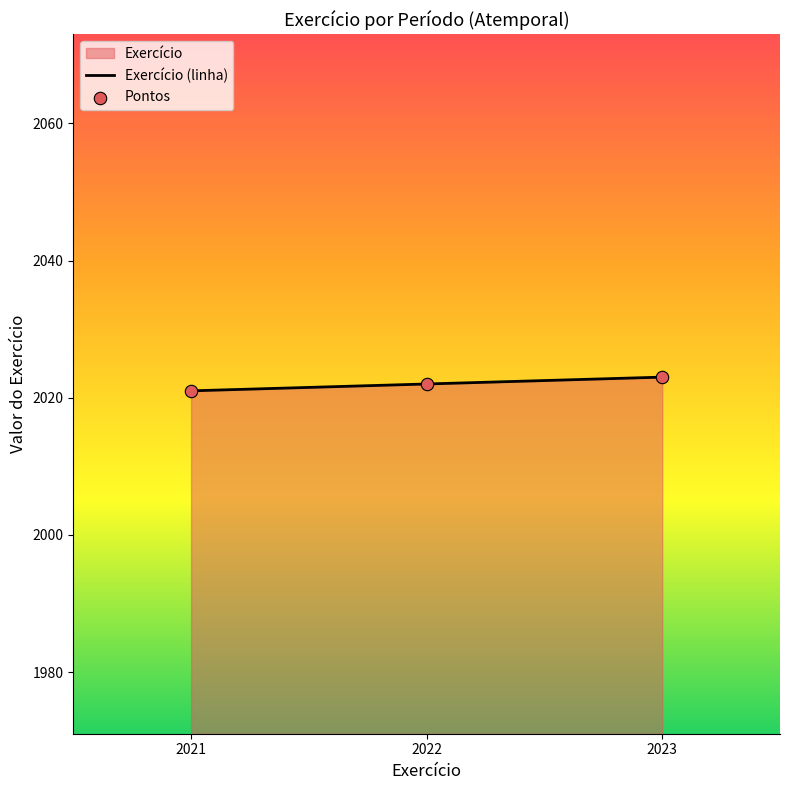

True or false: the data shows 2023 at 2023.

True